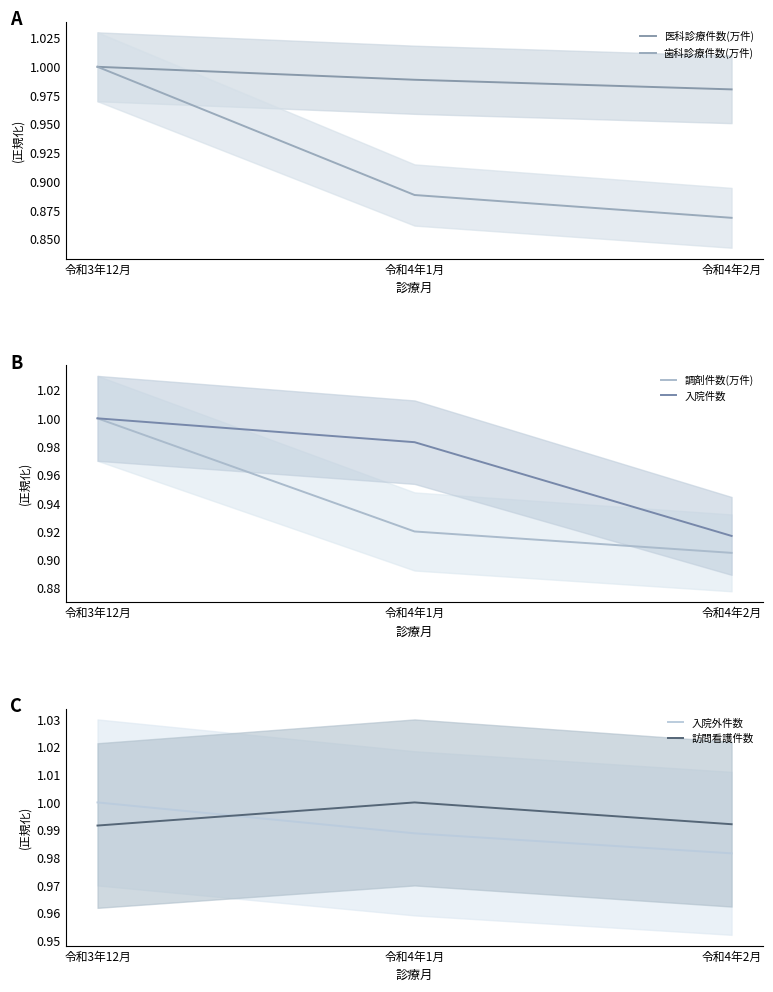

What position from the left is 令和4年2月?

3